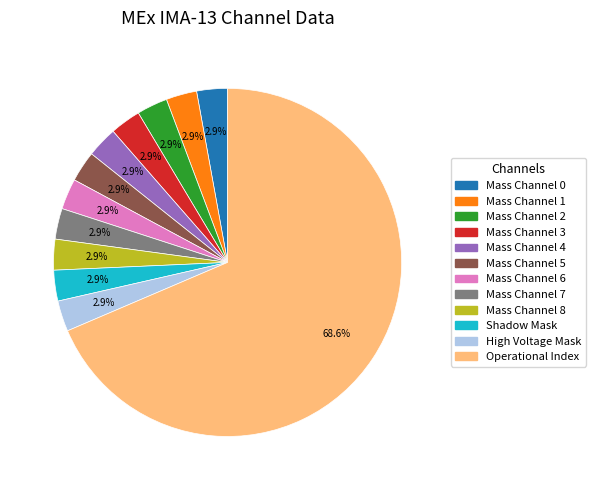

Does any single category account for the majority?

Yes